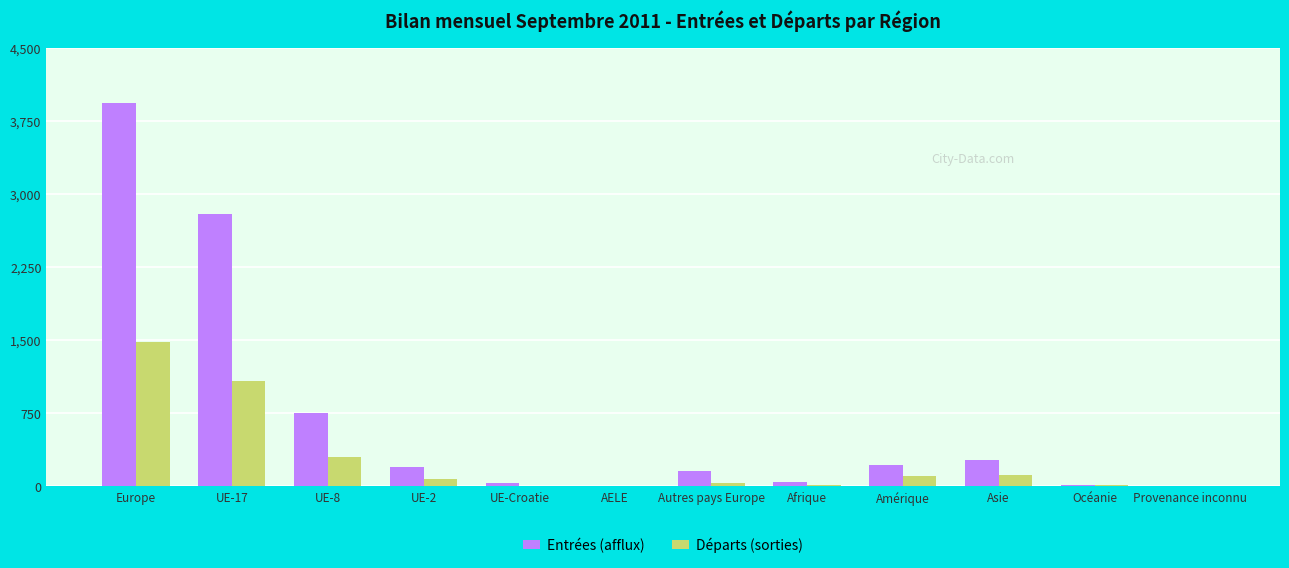

How many groups of bars are there?

12